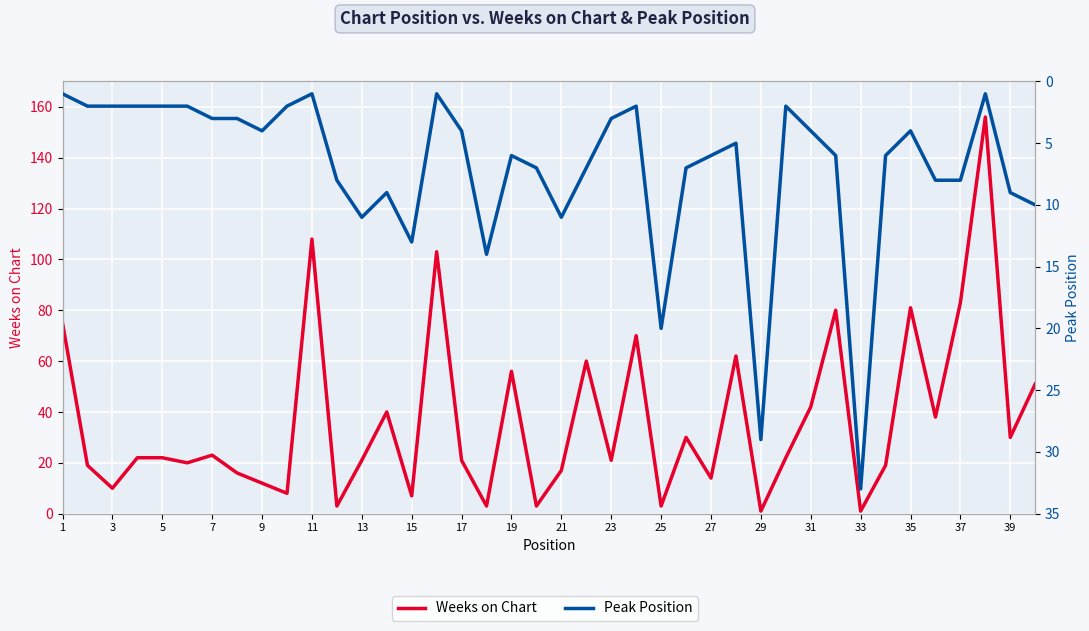

How many categories are shown in the chart?

40